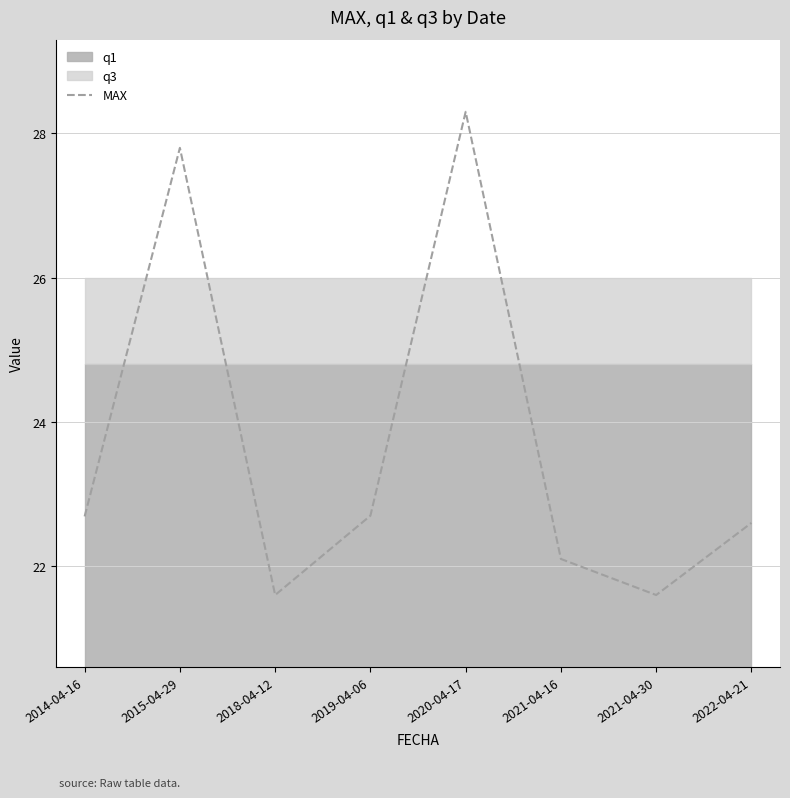

What is the sum of all values?

189.4